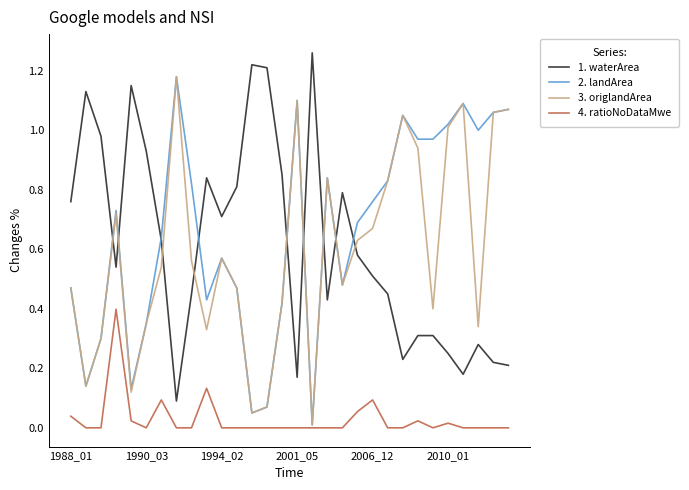

True or false: 4. ratioNoDataMwe and 1. waterArea cross at least once.

False